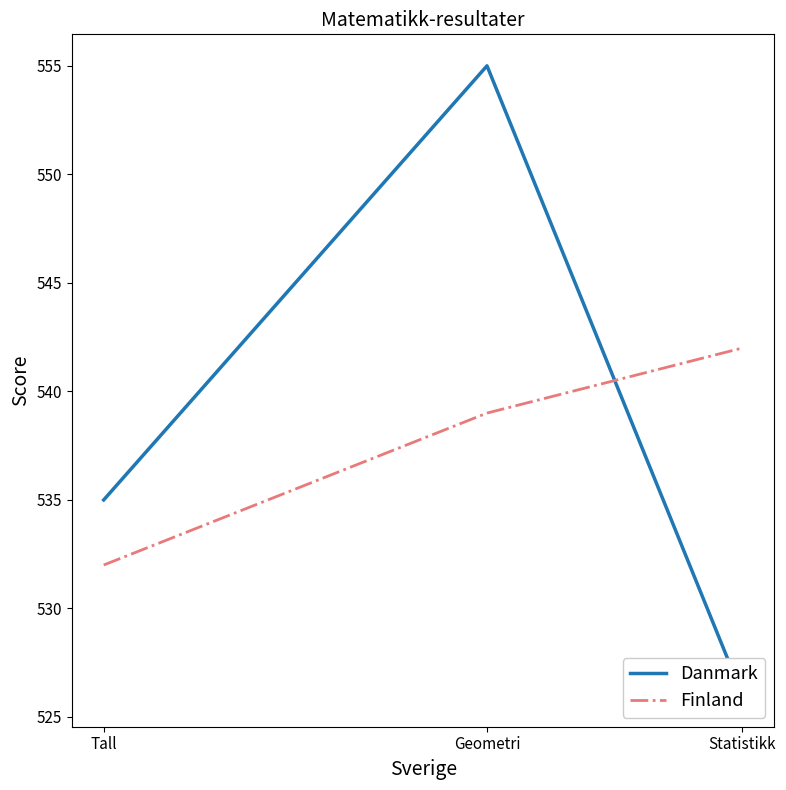

At how many categories does at least one series exceed 539?

2